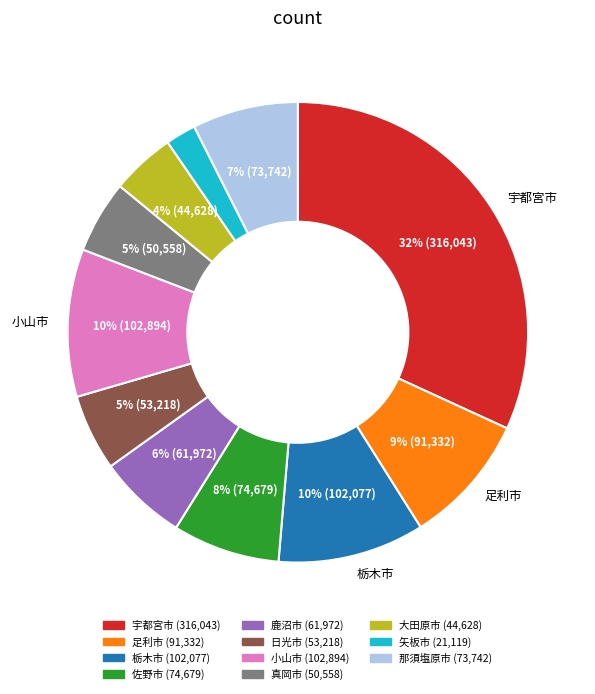

What percentage is the 真岡市 slice, to the nearest percent?

5%